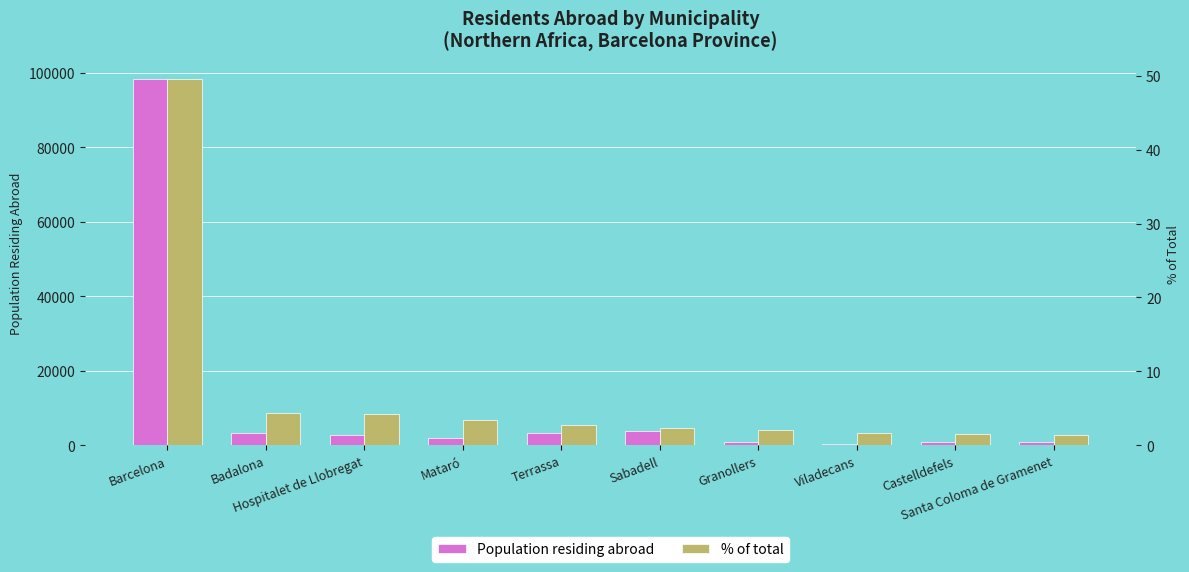

Reading left to right, what are all the values shown in this chart?

Population residing abroad: 98236.0	3228.0	2862.0	1888.0	3308.0	3751.0	934.0	397.0	864.0	1006.0
% of total: 49.5	4.3	4.2	3.4	2.8	2.4	2.1	1.7	1.6	1.4